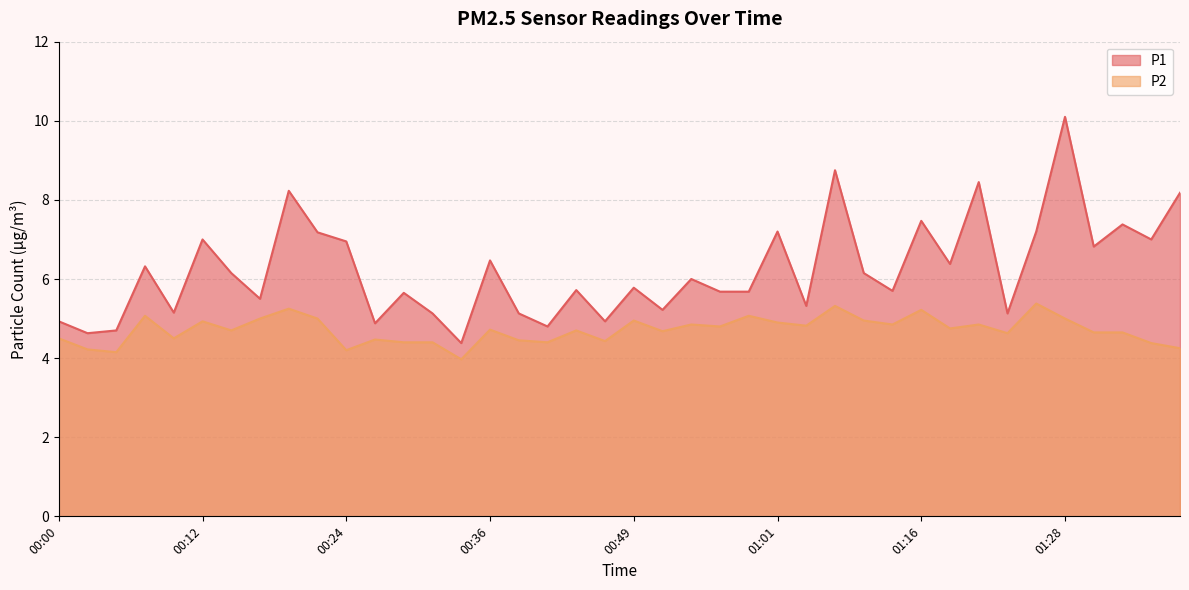

Between 00:12 and 00:24, which is larger?

00:12